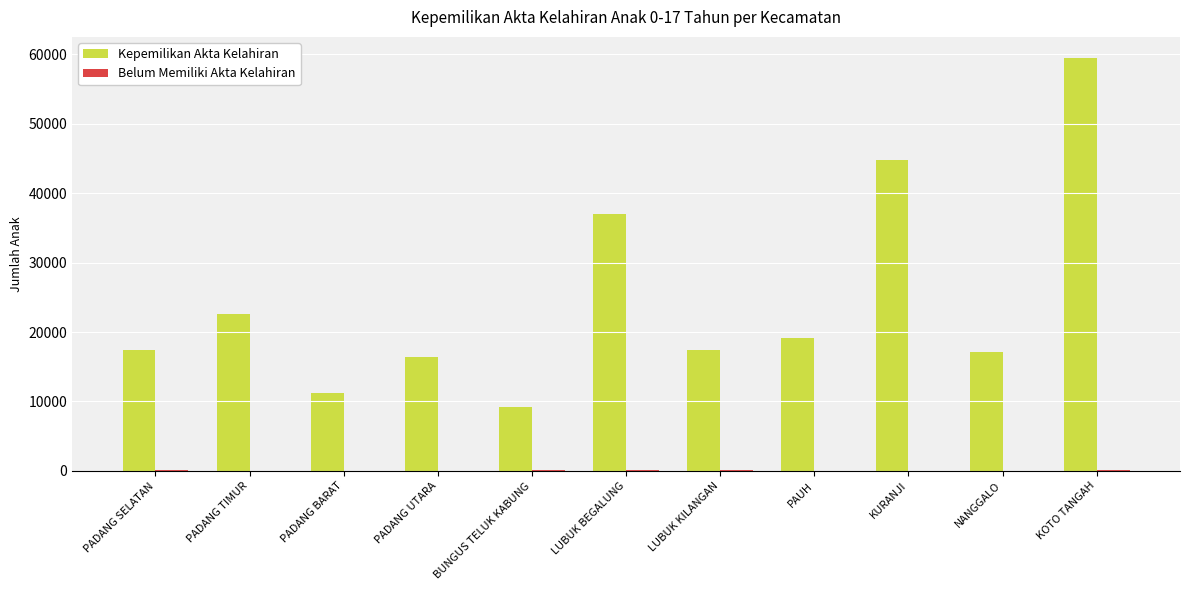

Which label corresponds to the largest value in the chart?

KOTO TANGAH